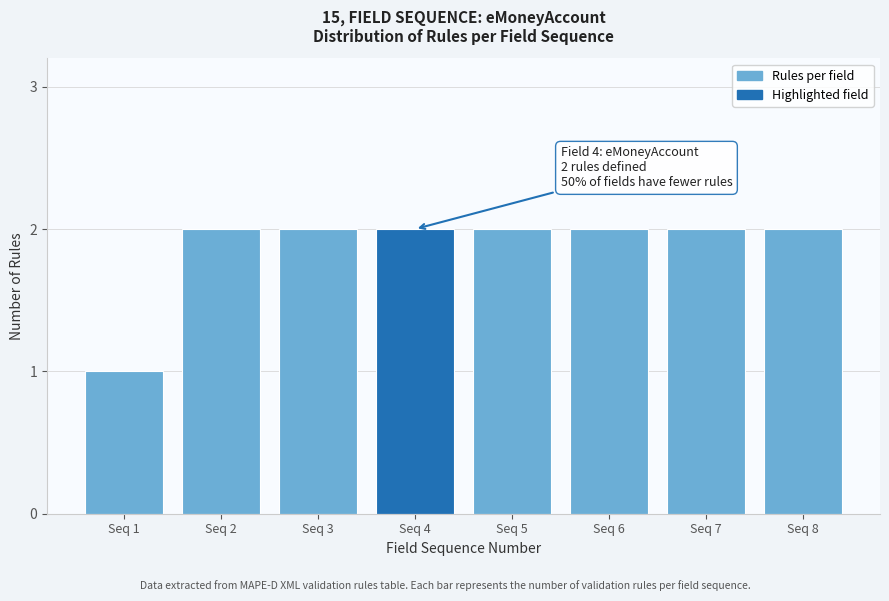

Reading left to right, list all the values displayed in this chart.

Seq 1=1	Seq 2=2	Seq 3=2	Seq 4=2	Seq 5=2	Seq 6=2	Seq 7=2	Seq 8=2